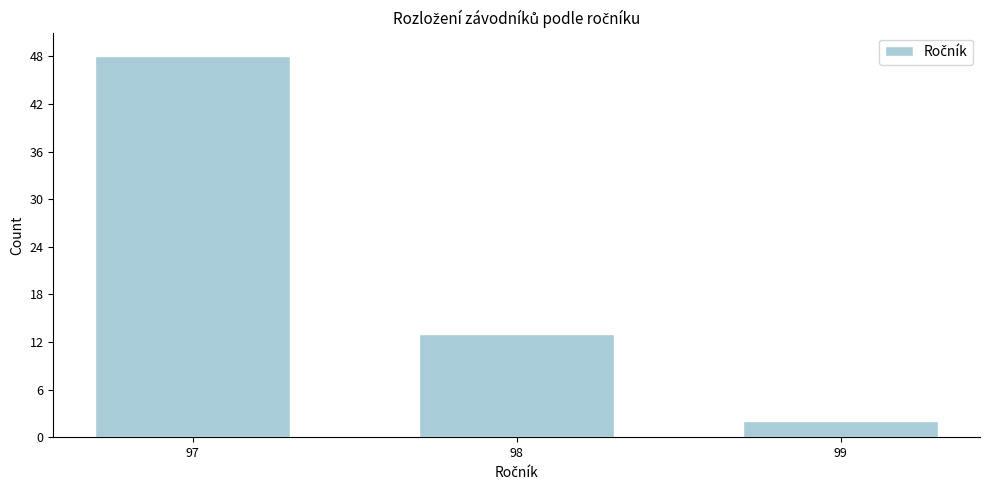

Reading right to left, transcribe all the data shown in this chart.

99=2	98=13	97=48